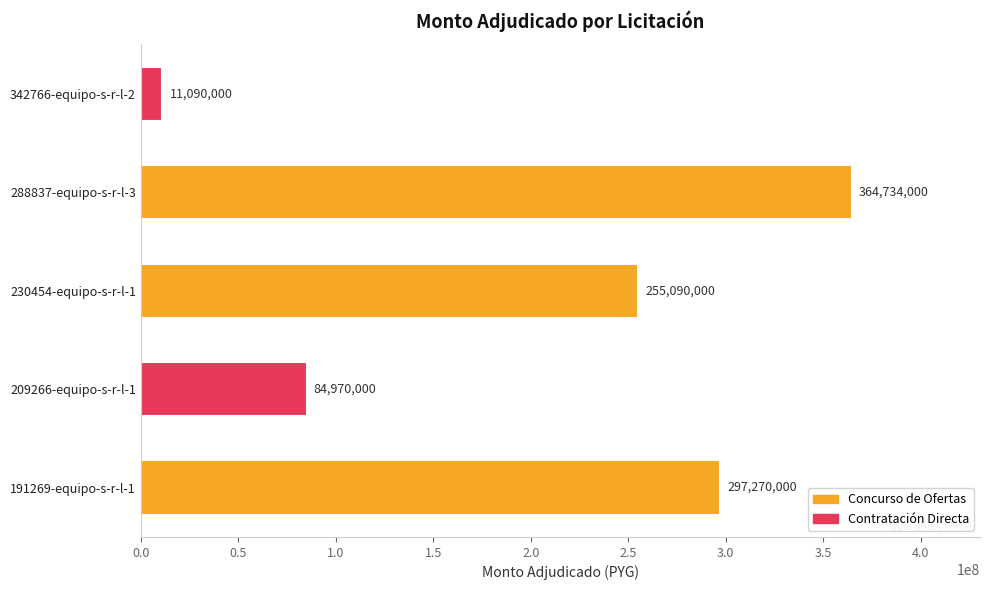

What value does the data have at 342766-equipo-s-r-l-2, to the nearest 100?

11090000